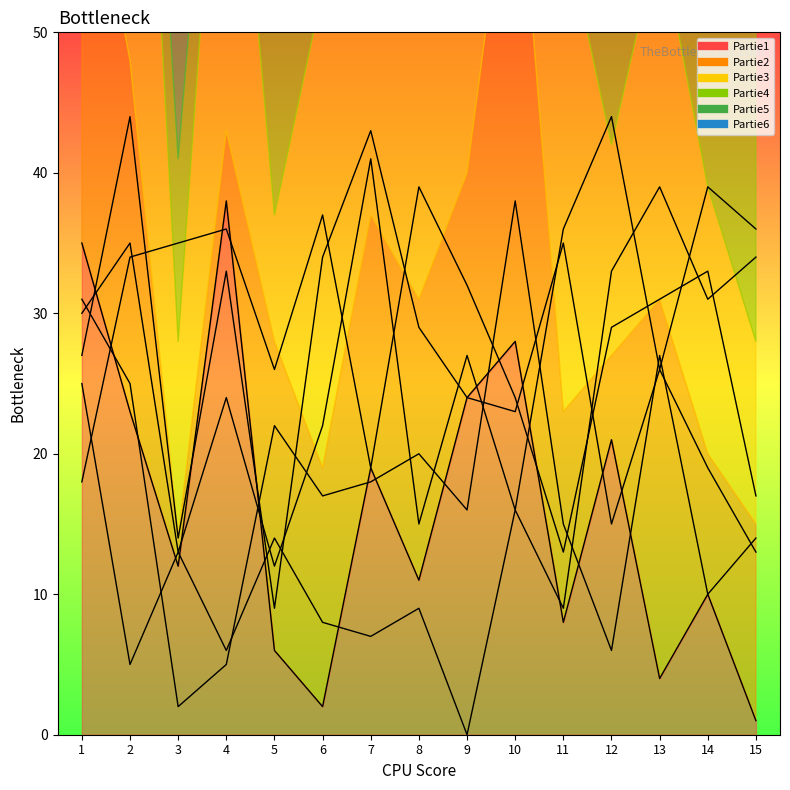

The Partie6 series shows 31 at 7. True or false?

False